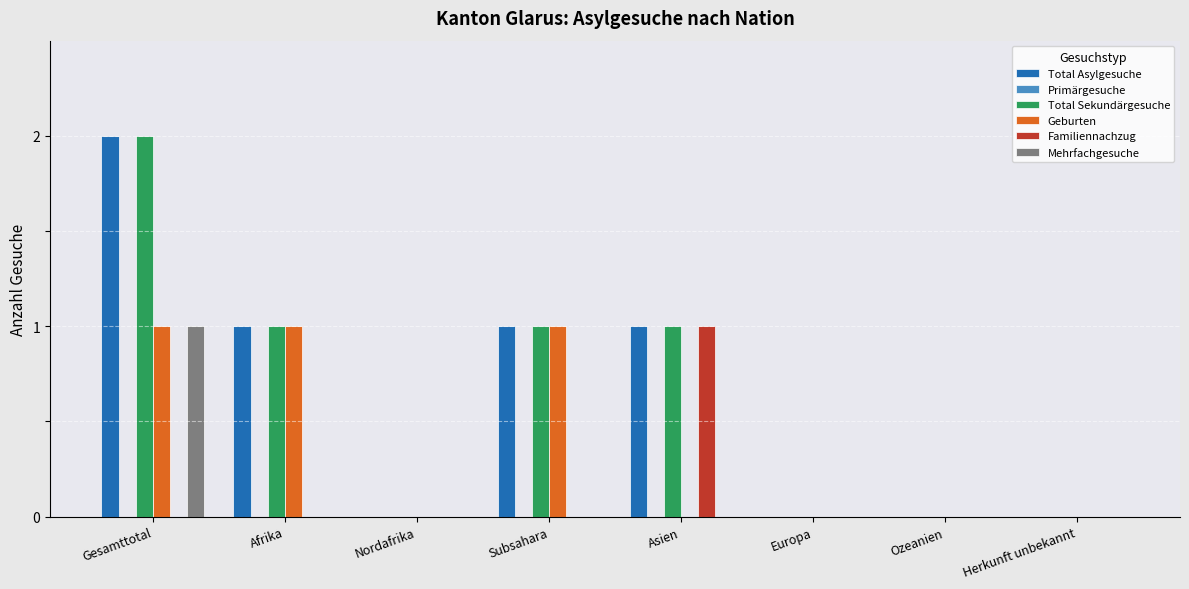

Which category has the highest value in the Total Asylgesuche series?

Gesamttotal